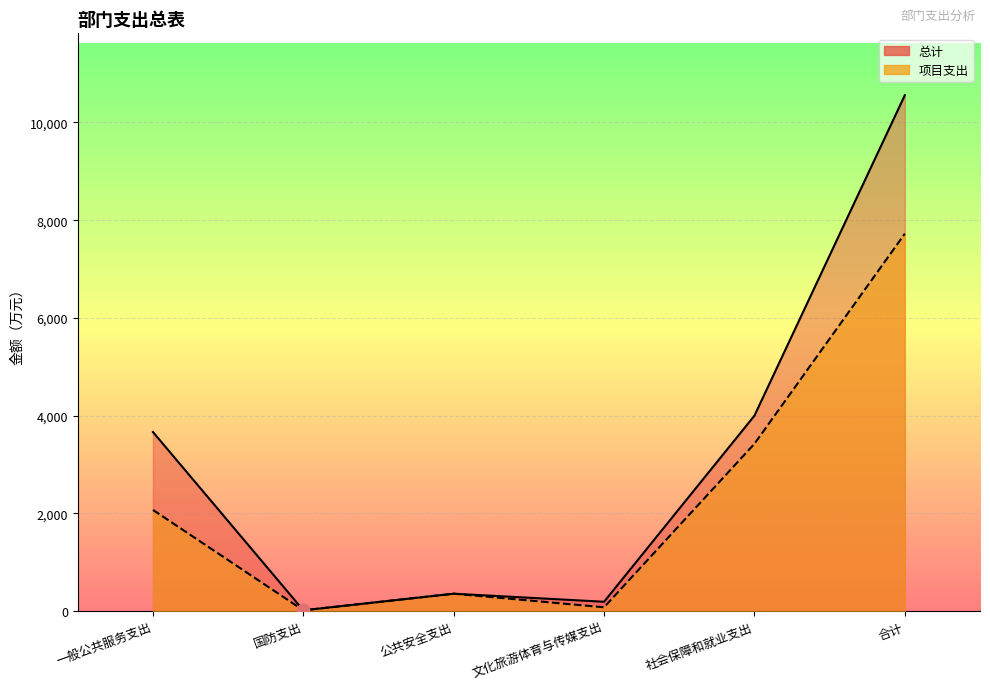

At how many categories does at least one series exceed 644?

3